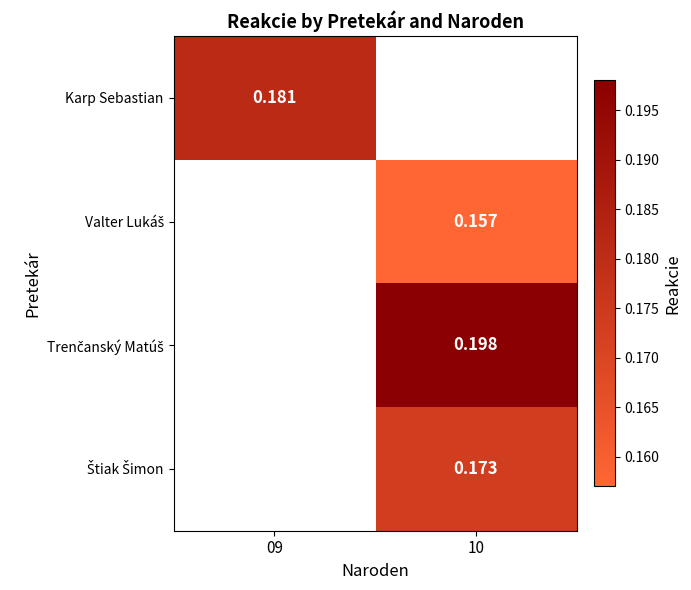

Rank the categories by Karp Sebastian value from lowest to highest.

09, 10